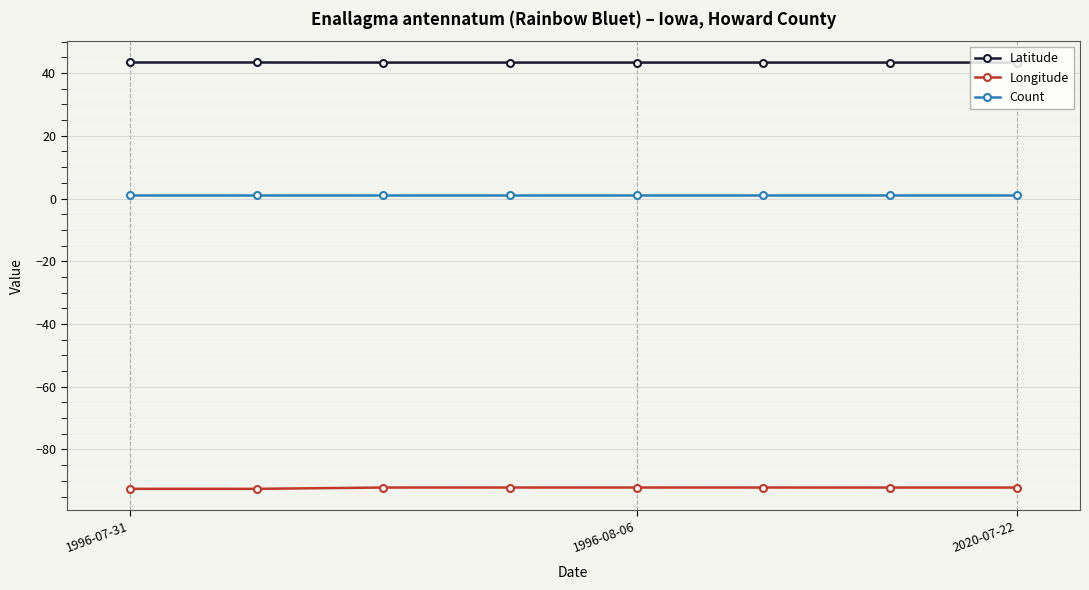

True or false: Latitude and Count cross at least once.

False